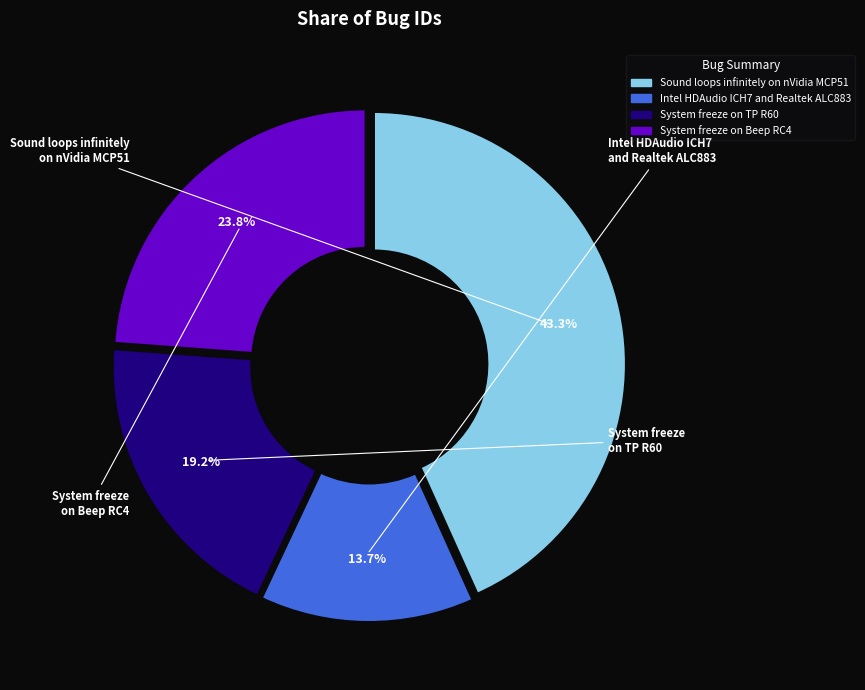

True or false: Intel HDAudio ICH7 and Realtek ALC883 accounts for 14% of the total.

True